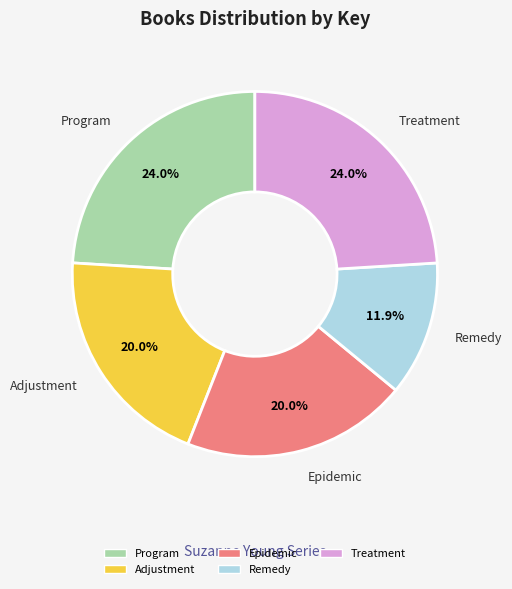

What percentage is NOT represented by Program?

76.0%